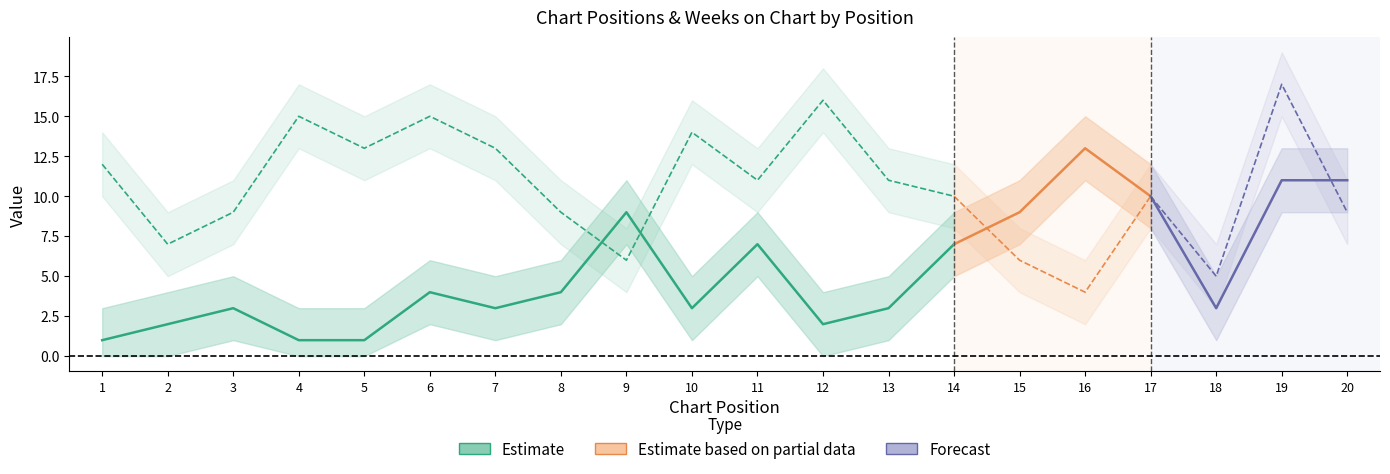

The value of Peak Position at 17 is 10. True or false?

True